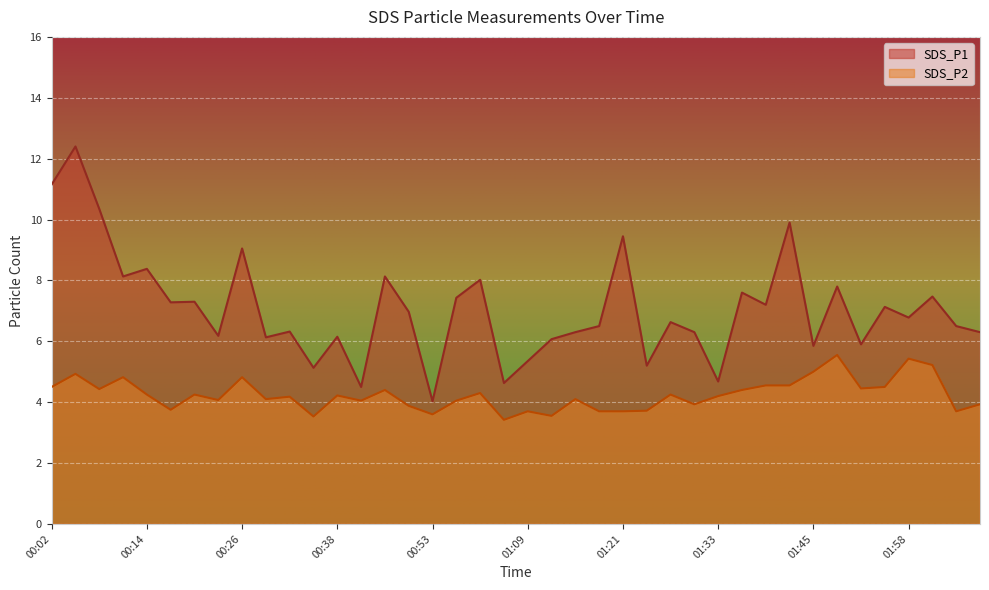

The SDS_P1 series shows 9.7 at 01:27. True or false?

False